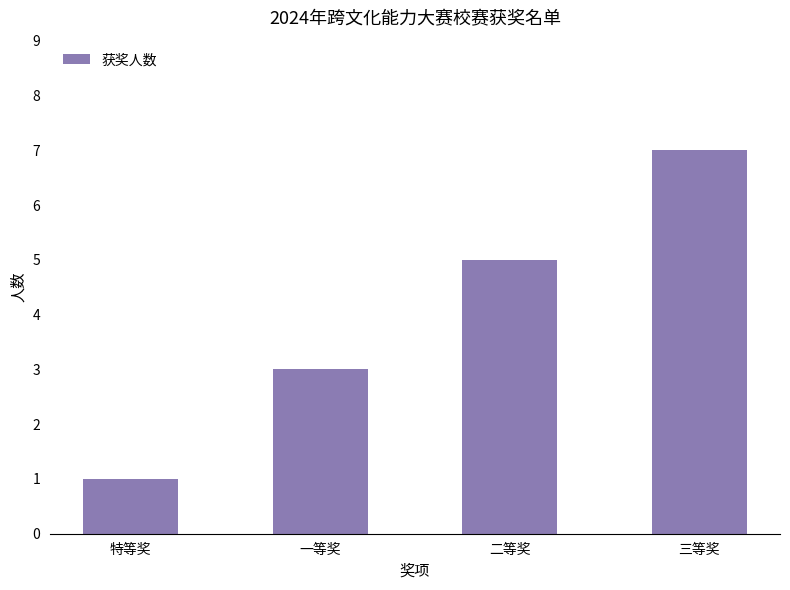

How many data points are less than 5?

2